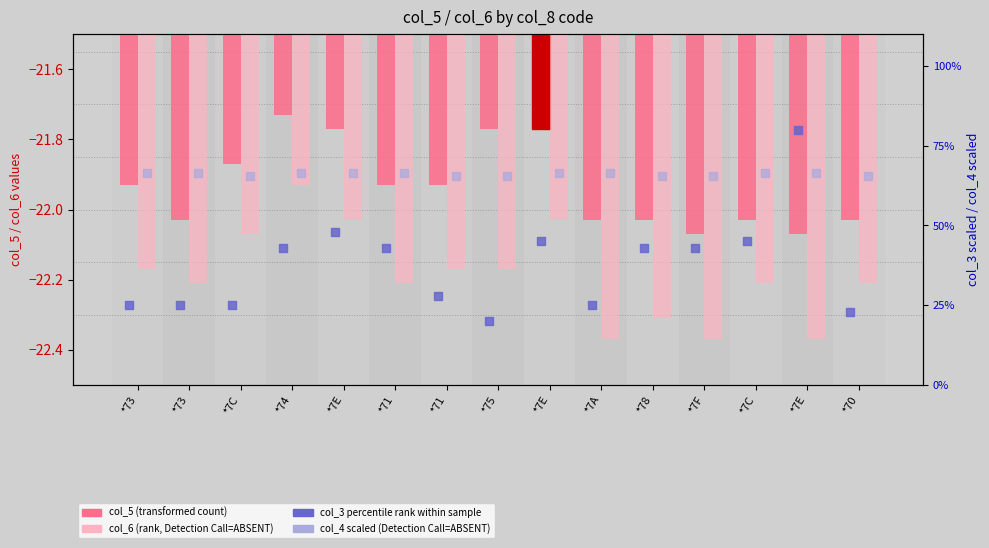

Is the value of col_5 (transformed count) at *74 greater than the value of col_6 (rank variant) at *70?

Yes